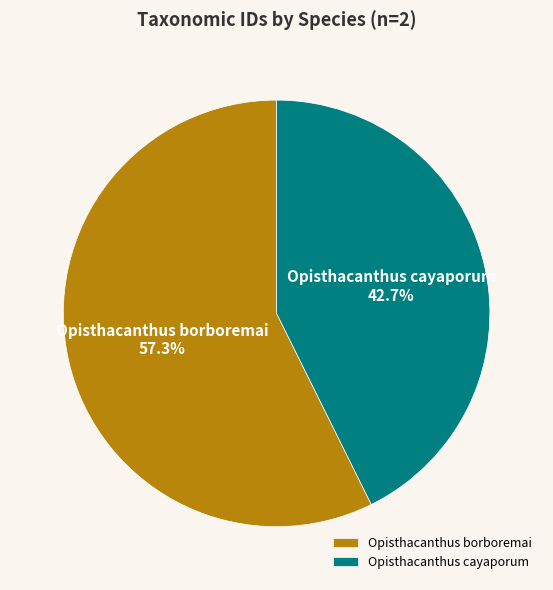

Is it true that Opisthacanthus cayaporum is 36% of the pie?

False